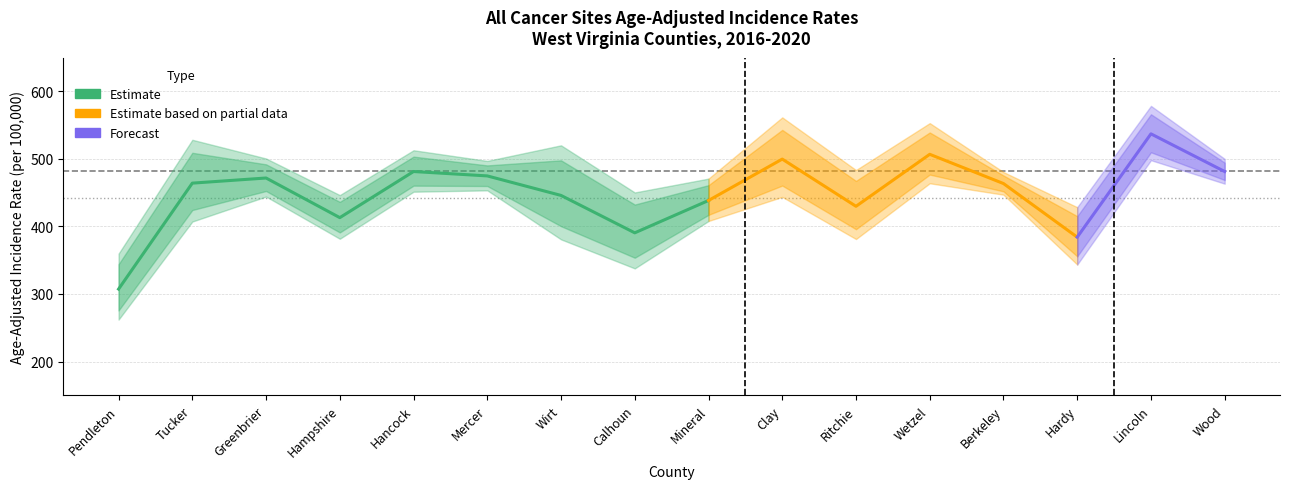

What is the difference between the maximum and second lowest values in the Age-Adjusted Rate series?

153.0